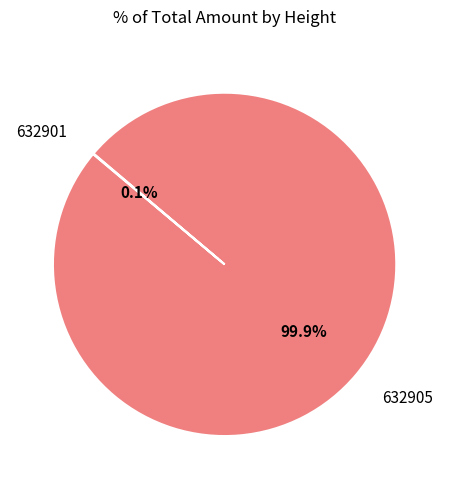

Is there a majority slice in this chart?

Yes